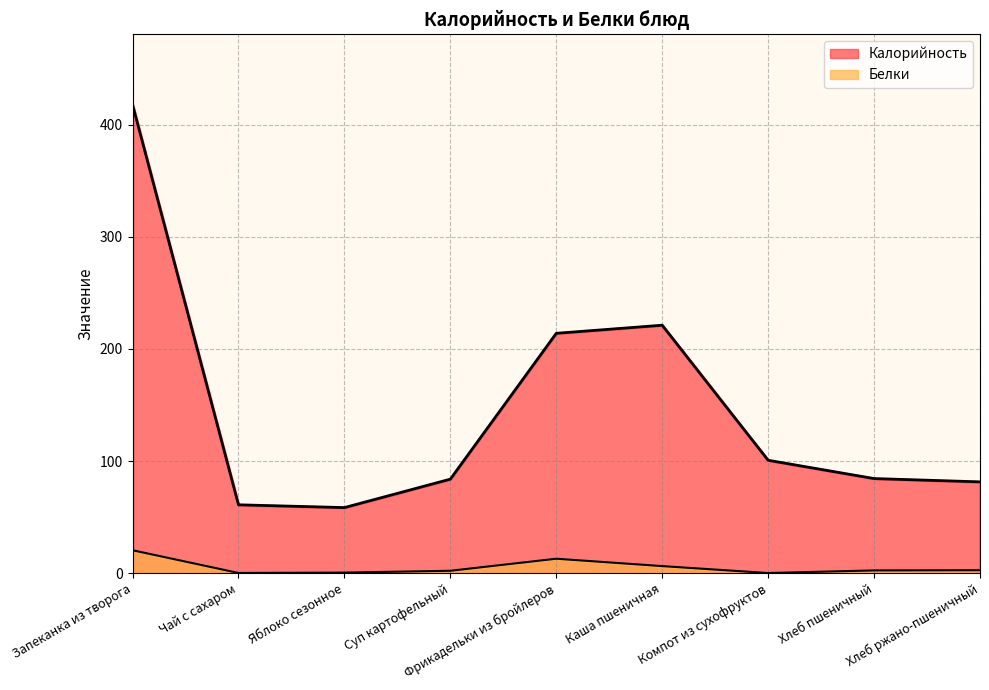

True or false: Белки and Калорийность cross at least once.

False